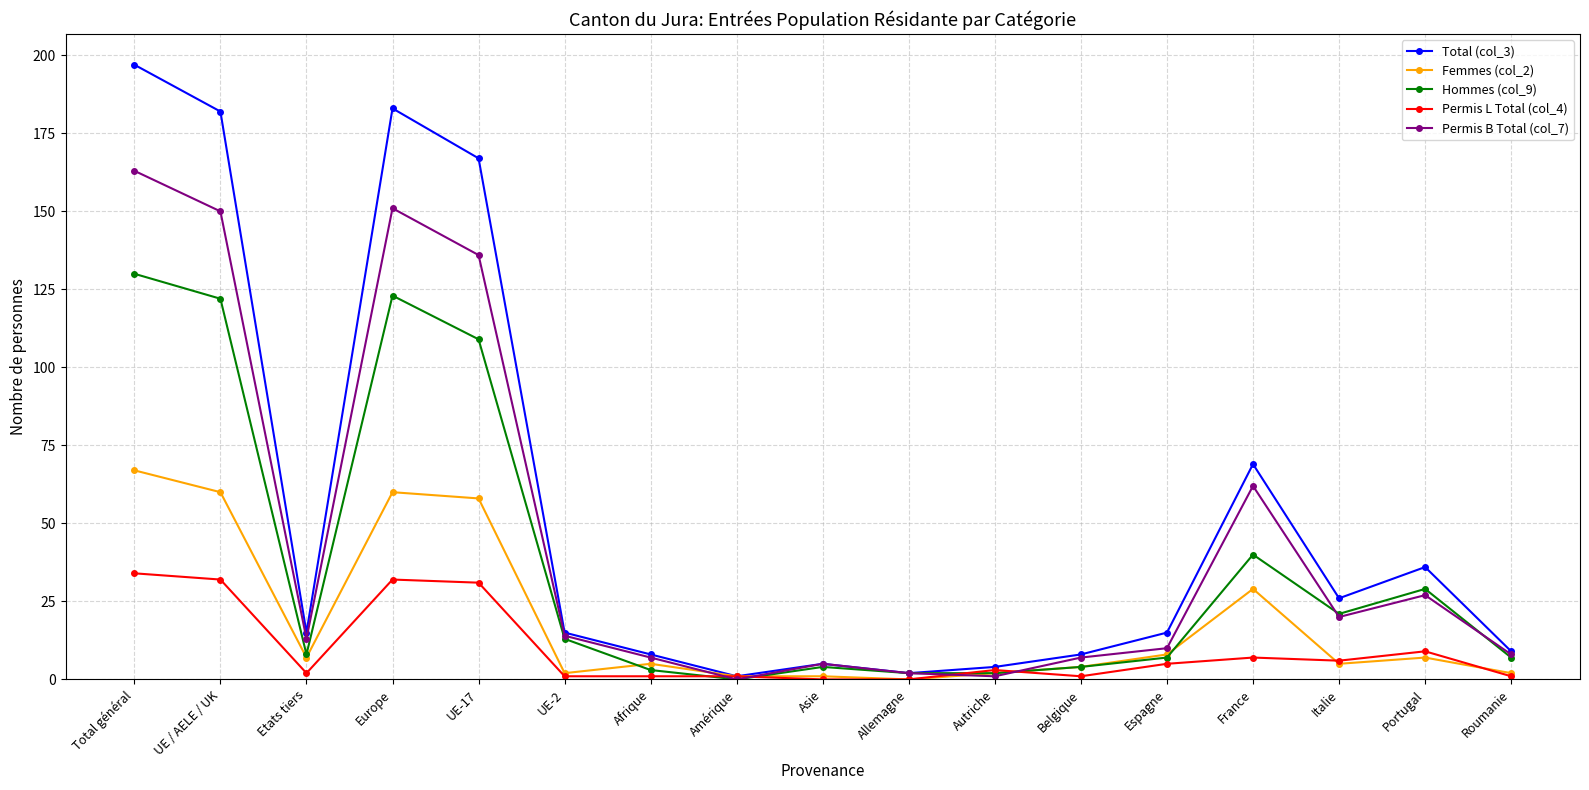

Is it true that Total (col_3) equals 183 at Europe?

True